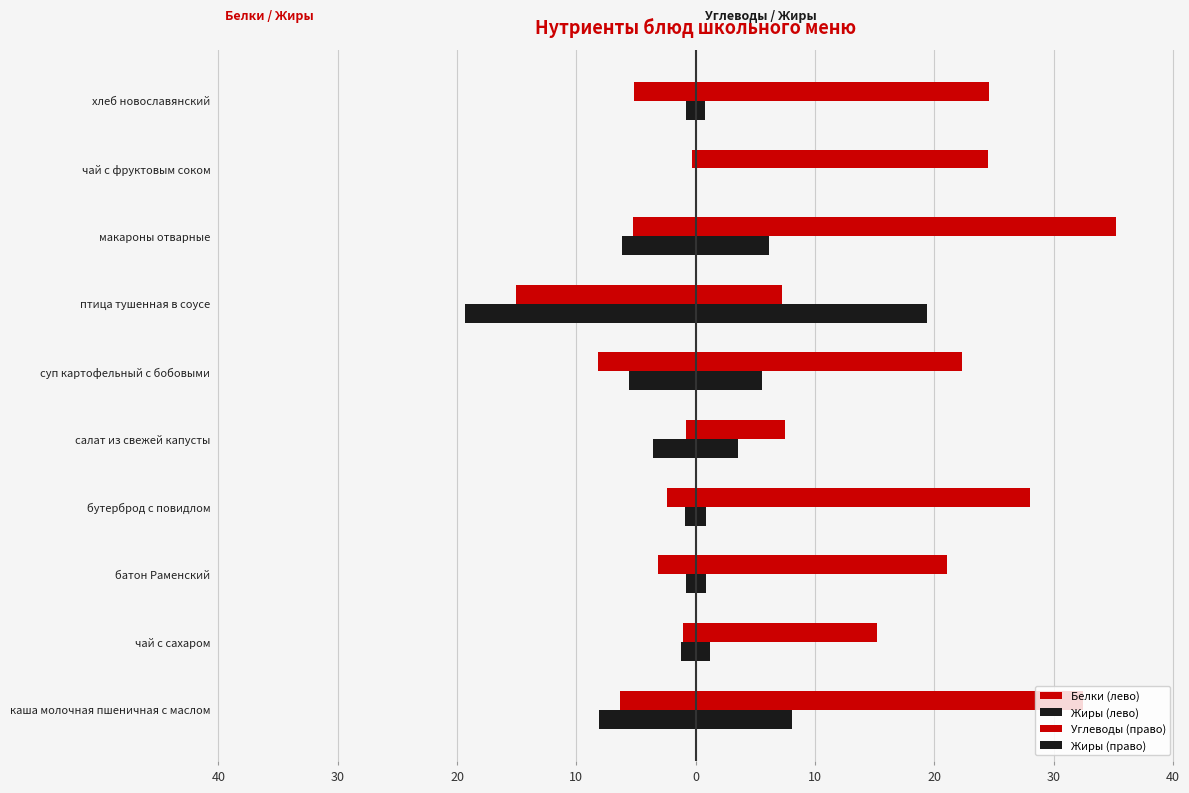

Are the bars grouped side by side (vs. stacked)?

Yes